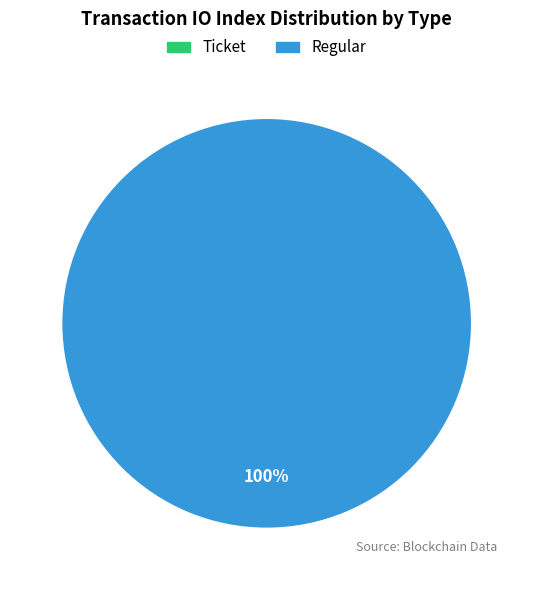

Between Ticket and Regular, which is larger?

Regular